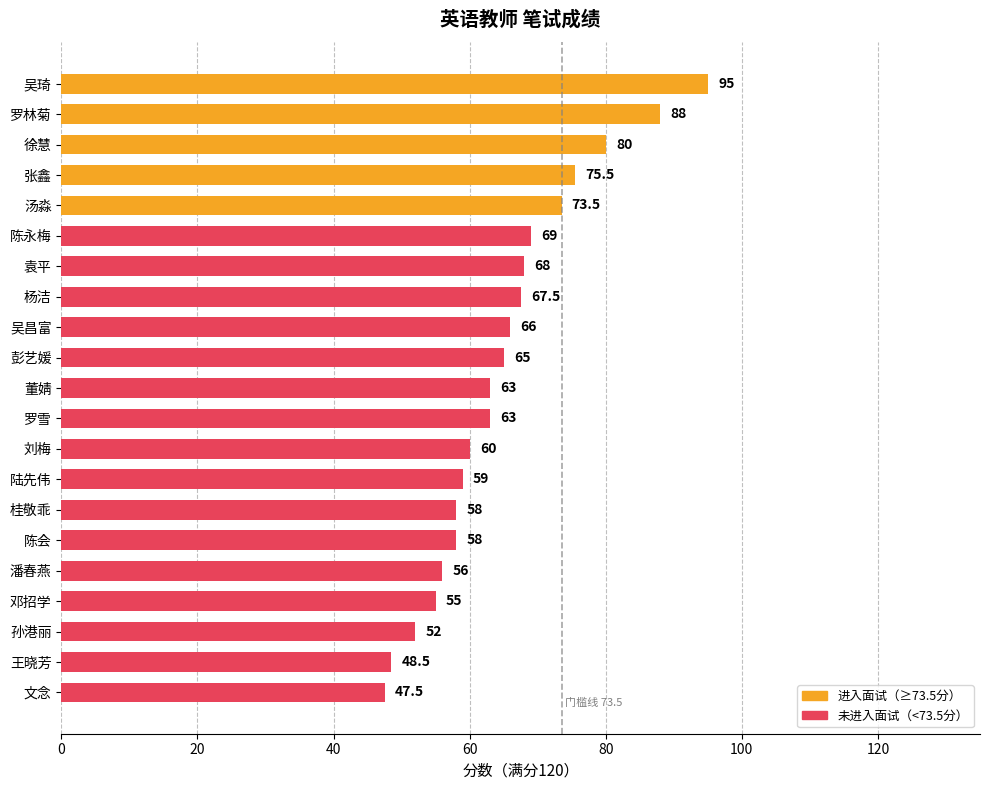

What is the sum of the values at 邓招学 and 罗雪?

118.0